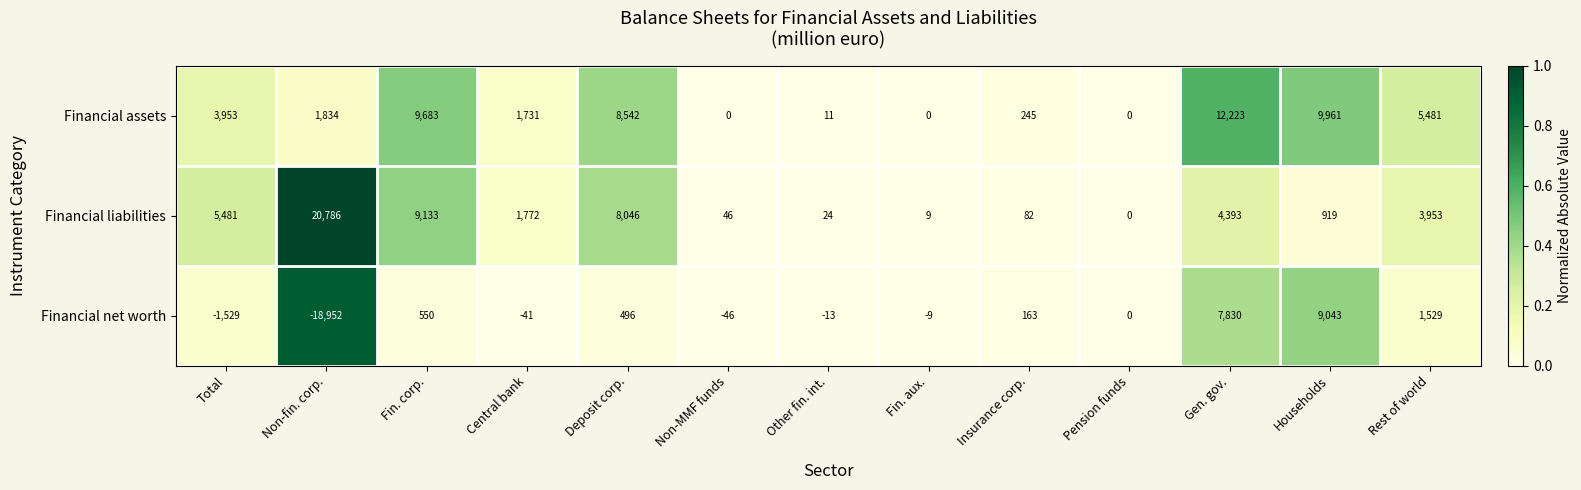

At which label does Financial assets first exceed 1834?

Total